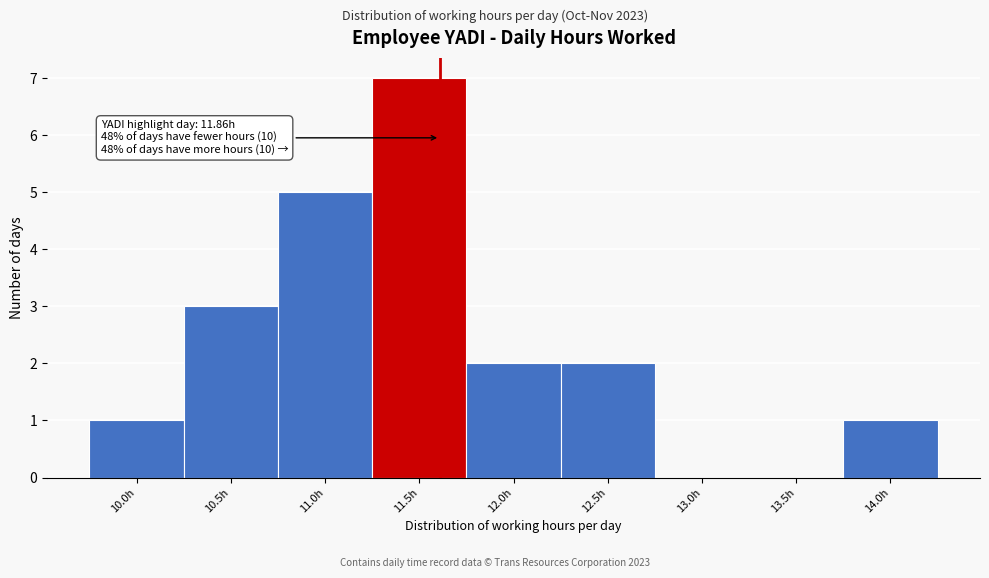

Reading right to left, what are all the values shown in this chart?

14.0h=1	13.5h=0	13.0h=0	12.5h=2	12.0h=2	11.5h=7	11.0h=5	10.5h=3	10.0h=1